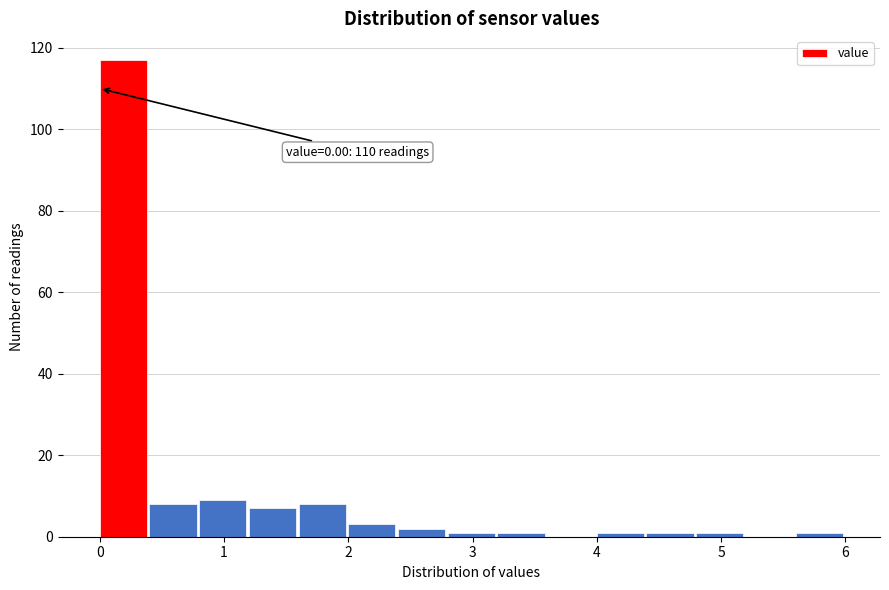

Over which range of the x-axis is the bar tallest?

0.0 to 0.4